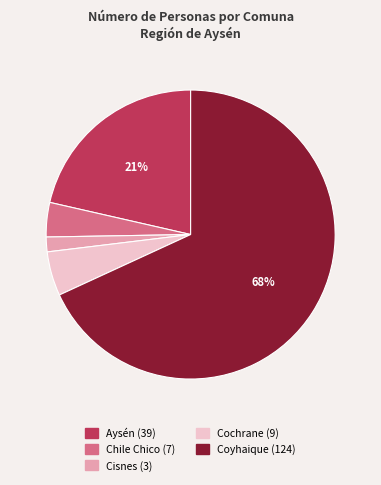

Does any single category account for the majority?

Yes